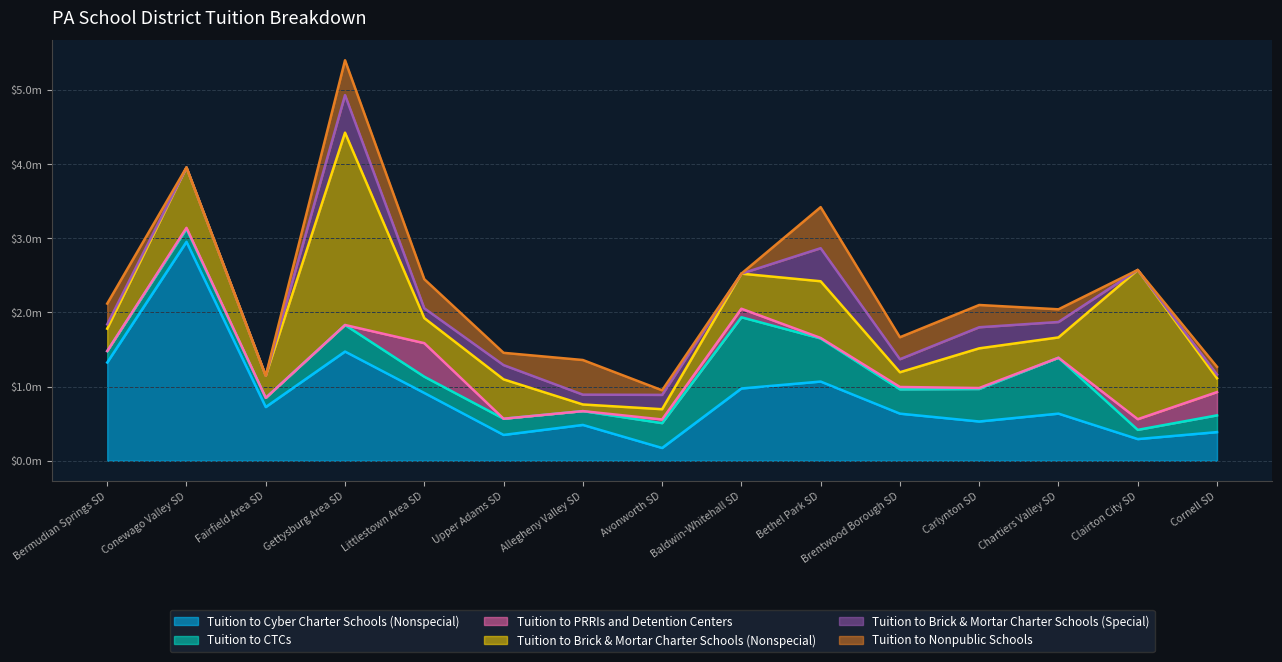

What is the sum of the Tuition to Brick & Mortar Charter Schools (Nonspecial) values at Chartiers Valley SD and Littlestown Area SD?

611783.5